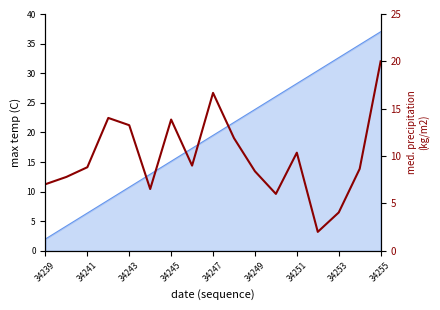

How many interior local valleys (lower than both neighbors) does the data have?

4